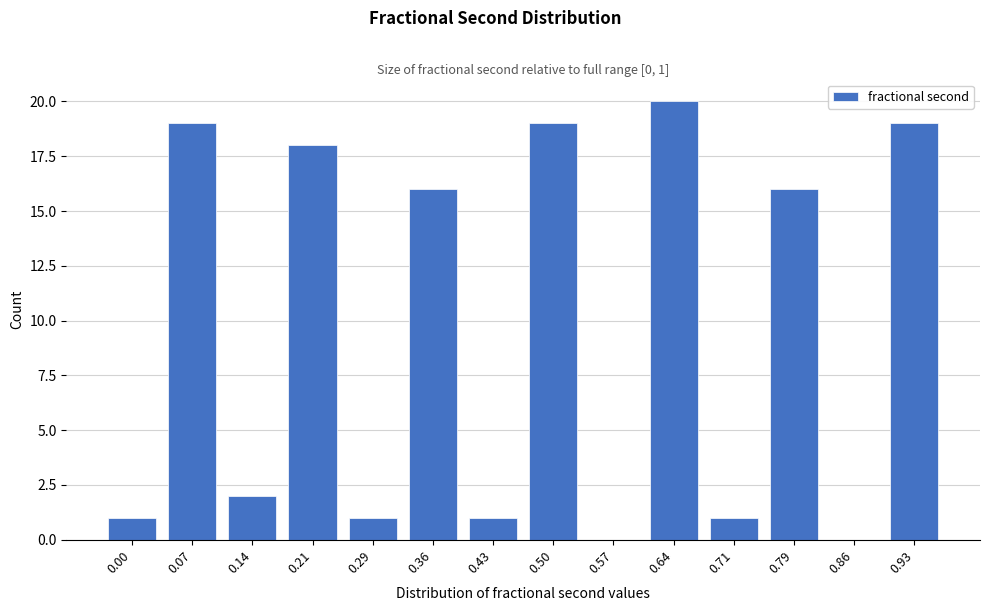

Reading left to right, what are all the values shown in this chart?

0.00=1	0.07=19	0.14=2	0.21=18	0.29=1	0.36=16	0.43=1	0.50=19	0.57=0	0.64=20	0.71=1	0.79=16	0.86=0	0.93=19